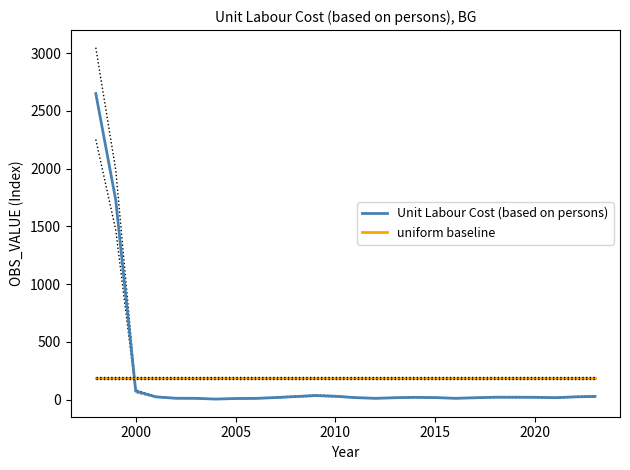

At how many categories does at least one series exceed 1605?

2